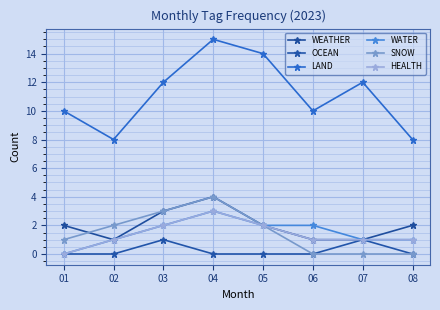

At which label is LAND closest to 11?

01